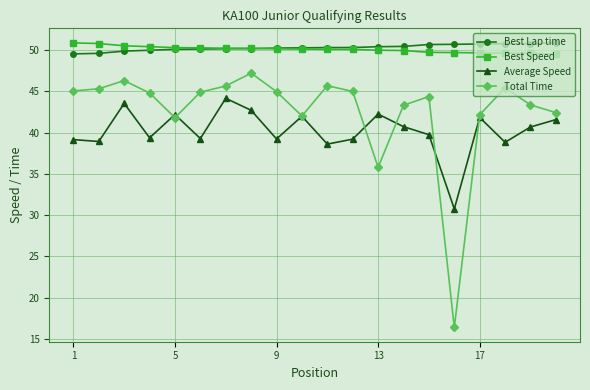

True or false: Total Time and Best Lap time cross at least once.

False